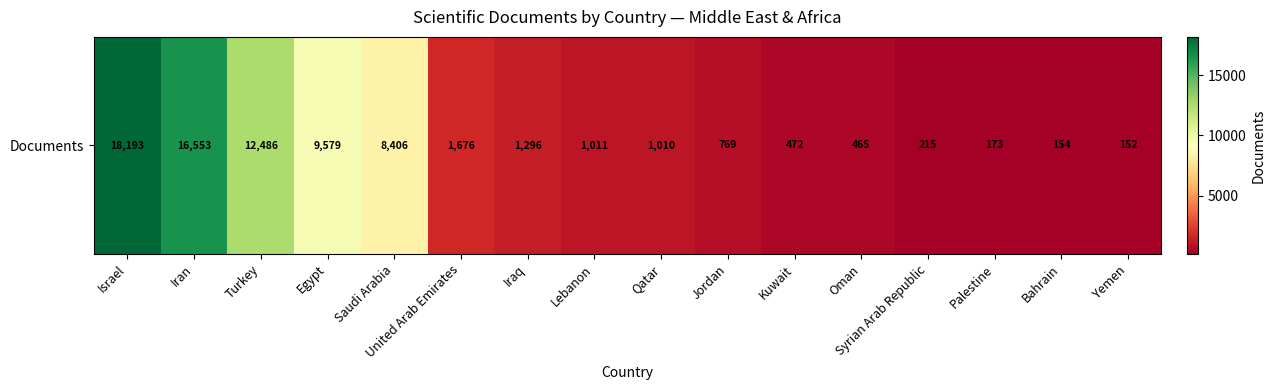

Between Qatar and Iraq, which is larger?

Iraq